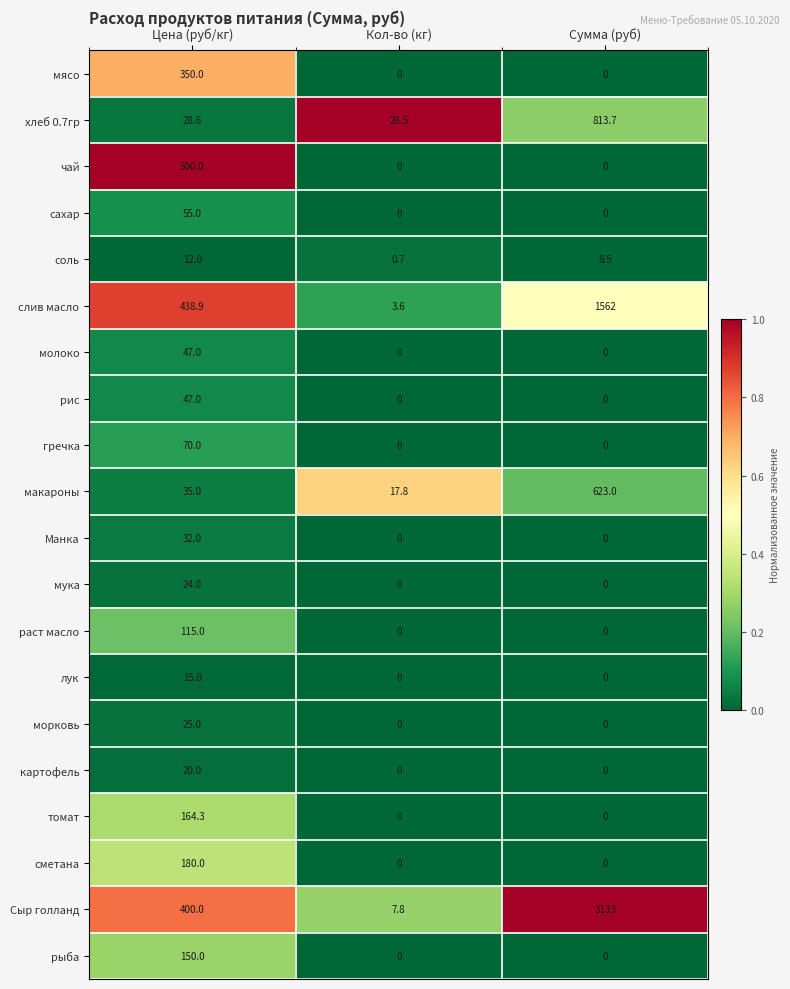

At which label does соль first exceed 8?

Цена (руб/кг)